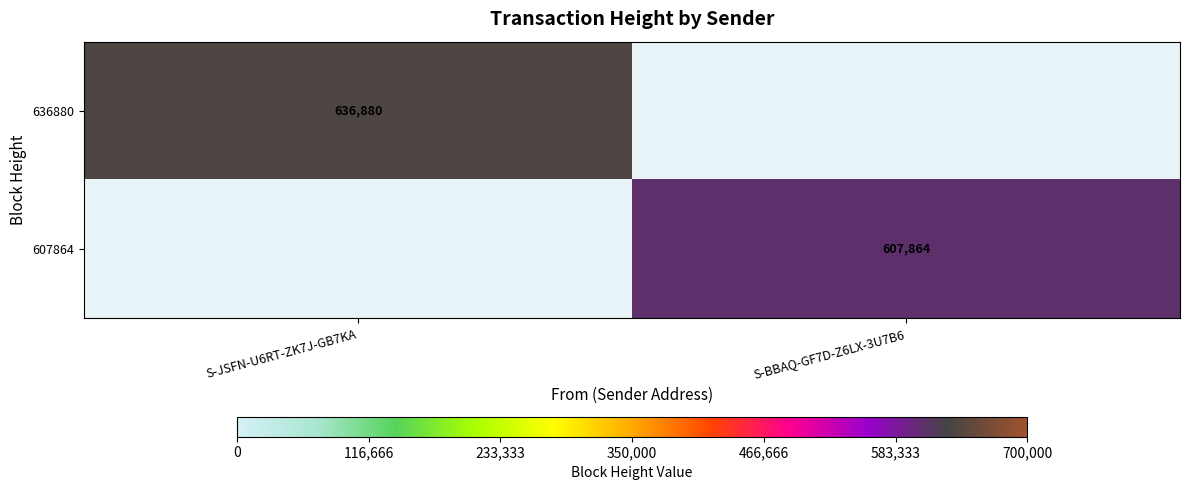

The 636880 series shows 636880 at S-JSFN-U6RT-ZK7J-GB7KA. True or false?

True